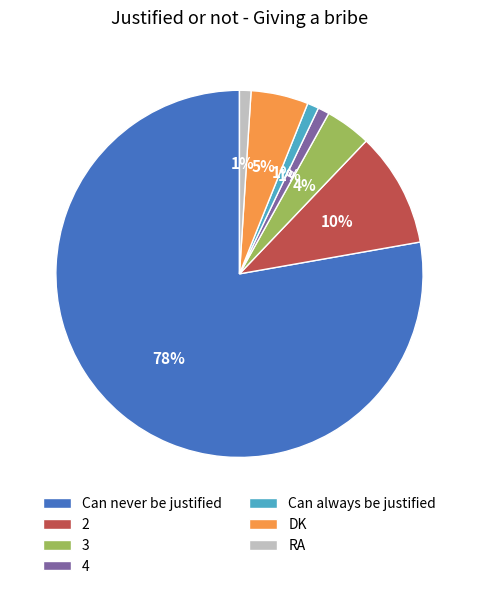

True or false: 4 accounts for 1% of the total.

True